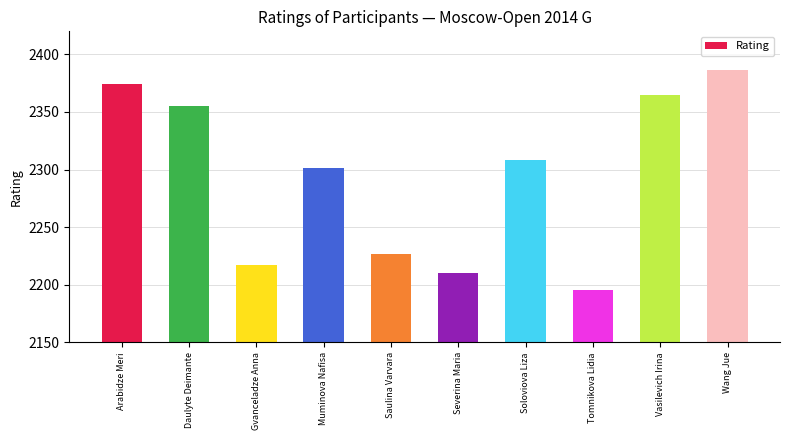

Rank the categories by value from lowest to highest.

Tomnikova Lidia, Severina Maria, Gvanceladze Anna, Saulina Varvara, Muminova Nafisa, Soloviova Liza, Daulyte Deimante, Vasilevich Irina, Arabidze Meri, Wang Jue